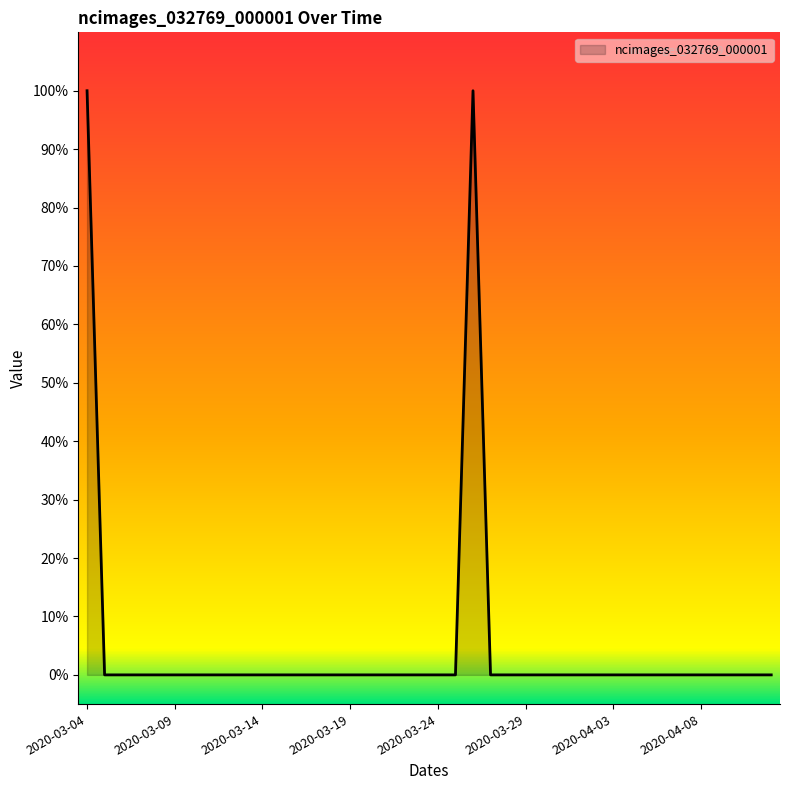

Which label corresponds to the largest value in the chart?

2020-03-04